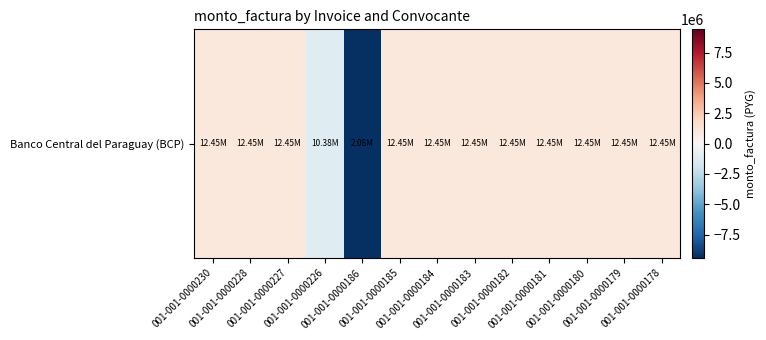

What is the approximate value at 001-001-0000228?

957692.3